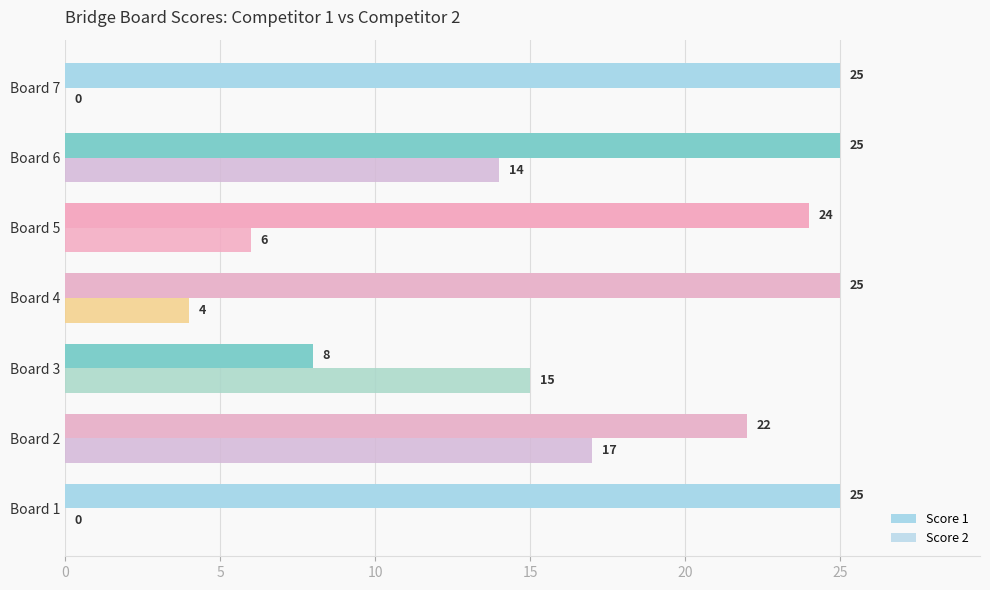

How many distinct data groups are displayed?

2